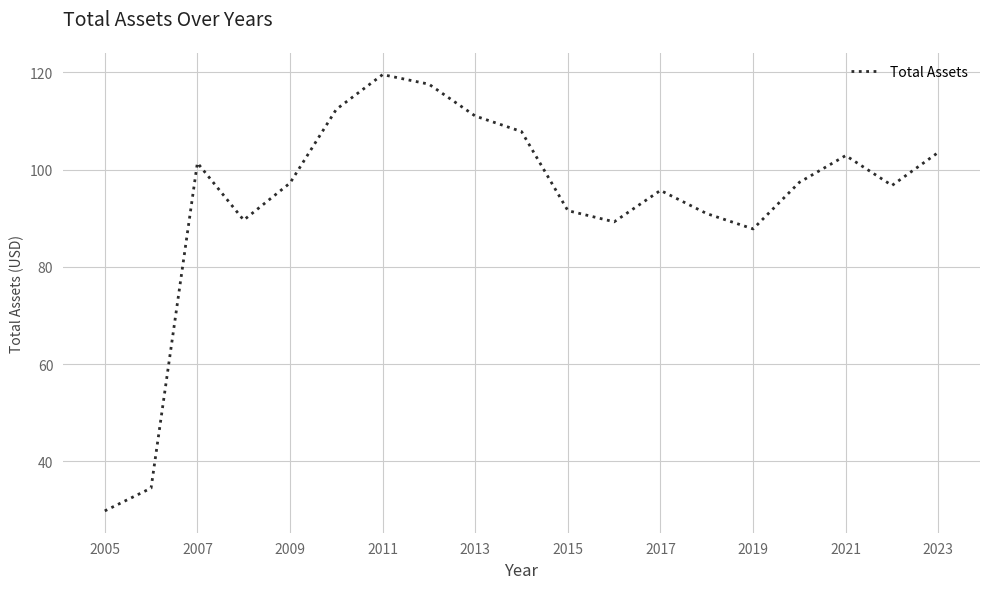

What is the difference between the maximum and minimum values?

89.7